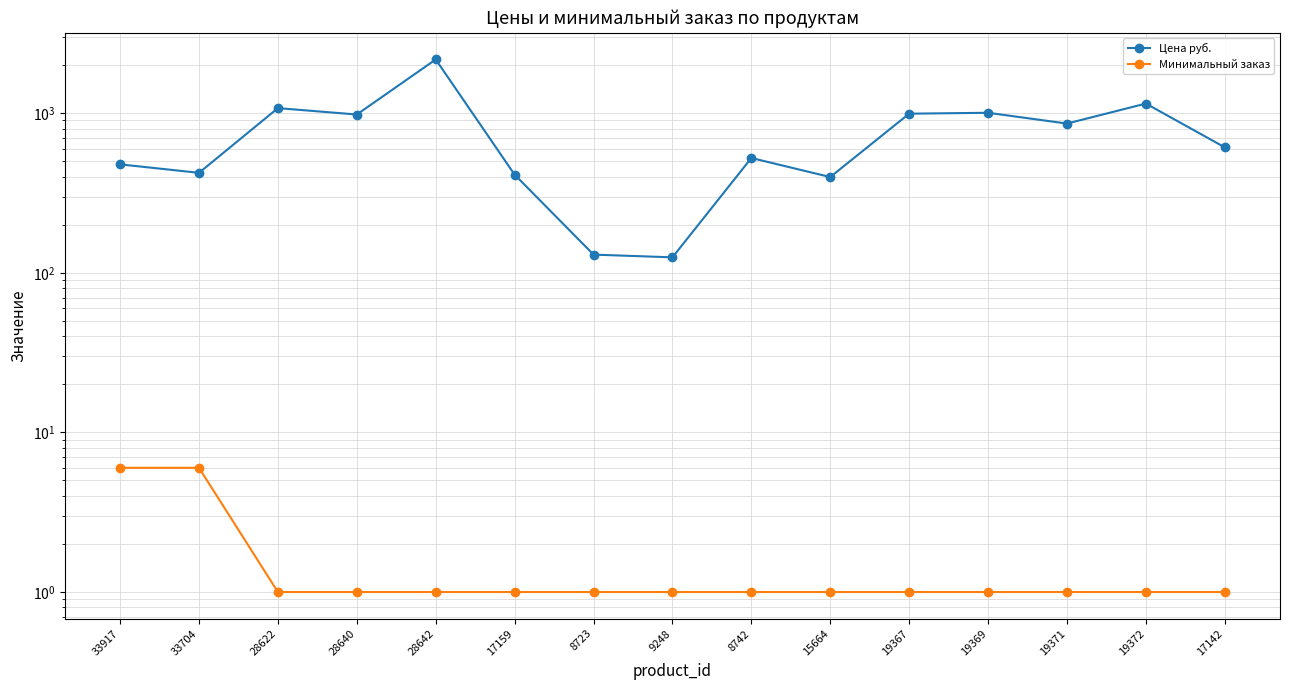

Reading left to right, list all the values displayed in this chart.

Цена руб.: 33917=478	33704=423	28622=1076	28640=981	28642=2171	17159=412	8723=130	9248=125	8742=524	15664=398	19367=993	19369=1006	19371=861	19372=1149	17142=611
Минимальный заказ: 33917=6	33704=6	28622=1	28640=1	28642=1	17159=1	8723=1	9248=1	8742=1	15664=1	19367=1	19369=1	19371=1	19372=1	17142=1